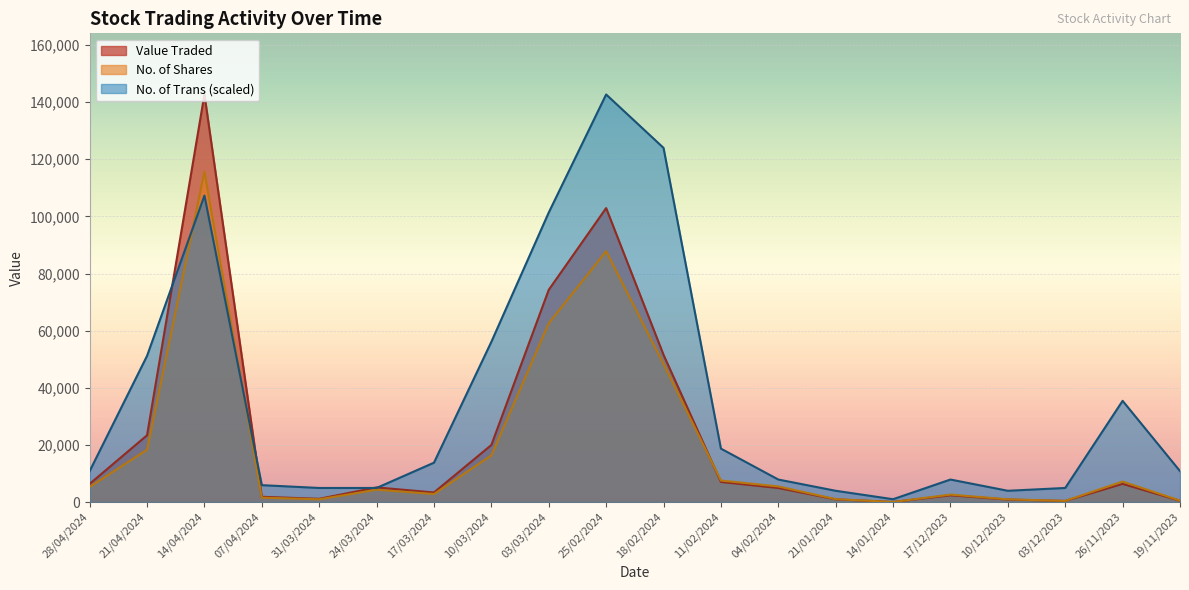

Where is No. of Trans nearest to the value 71829?

10/03/2024